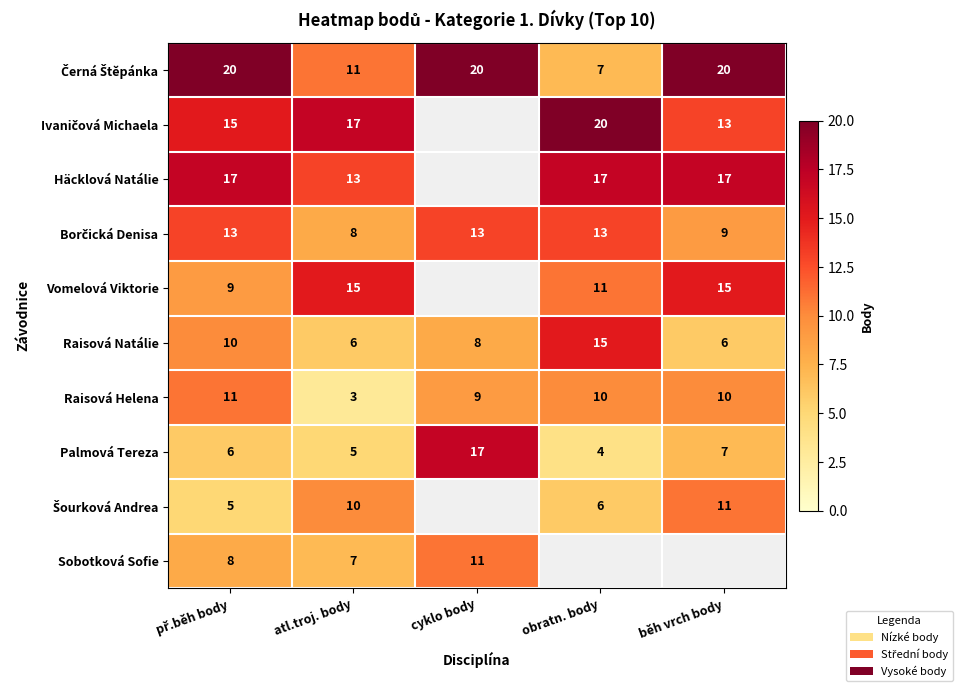

How many values in the Raisová Natálie series are below 8?

2